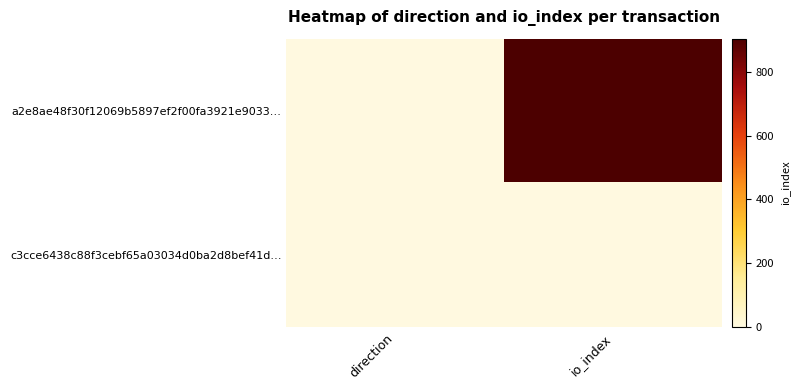

At which category is the sum across all series the highest?

io_index